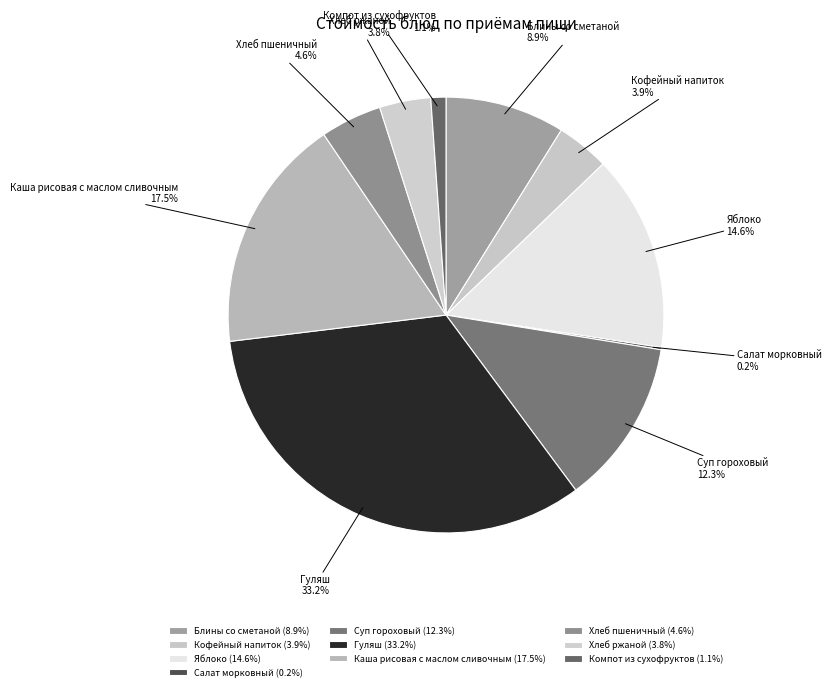

What percentage is the Яблоко slice, to the nearest percent?

15%